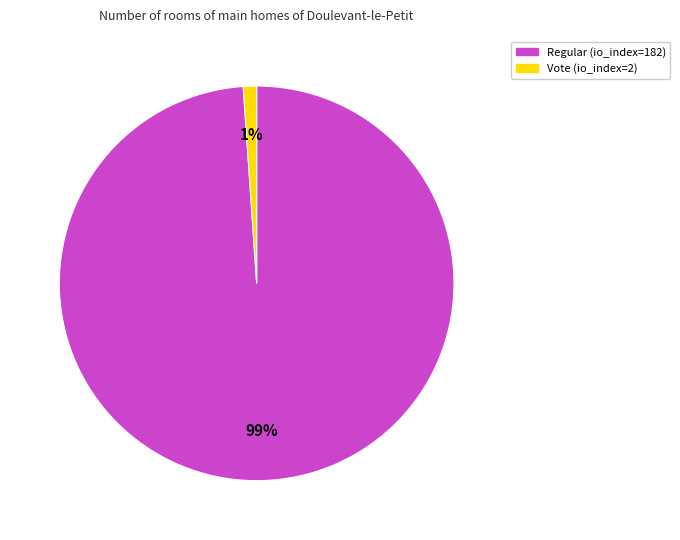

To the nearest percent, what is the difference between the largest and smallest slice percentages?

98%